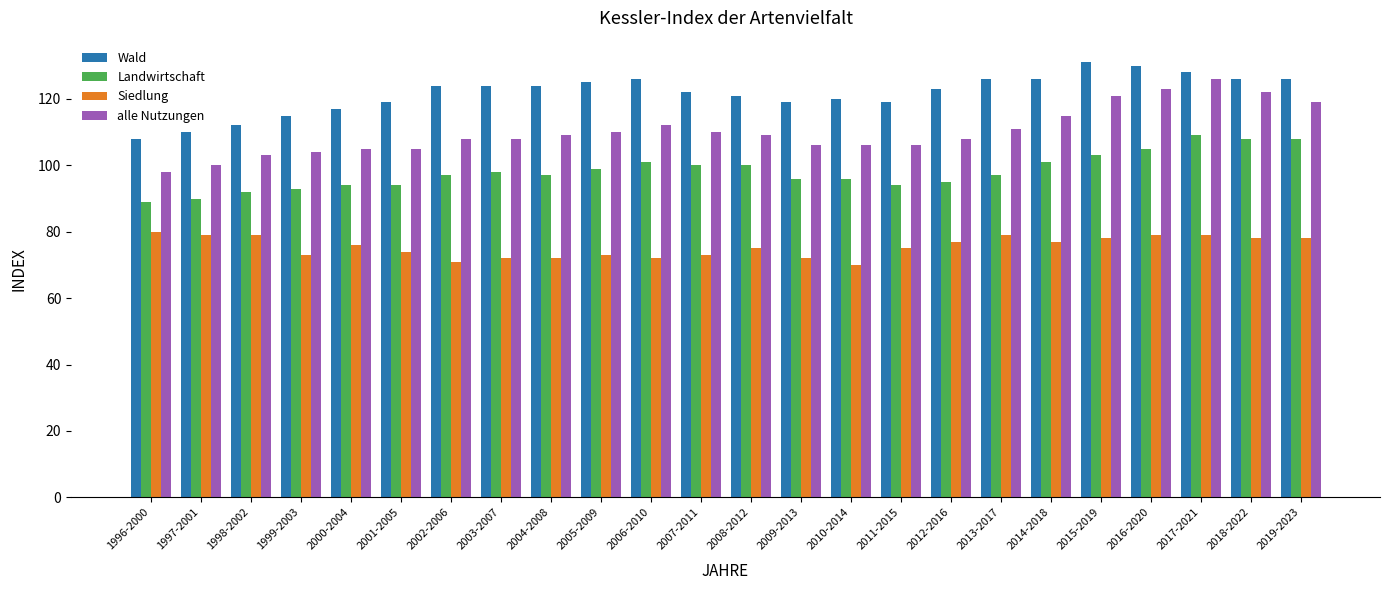

Is it true that Landwirtschaft equals 97 at 2013-2017?

True